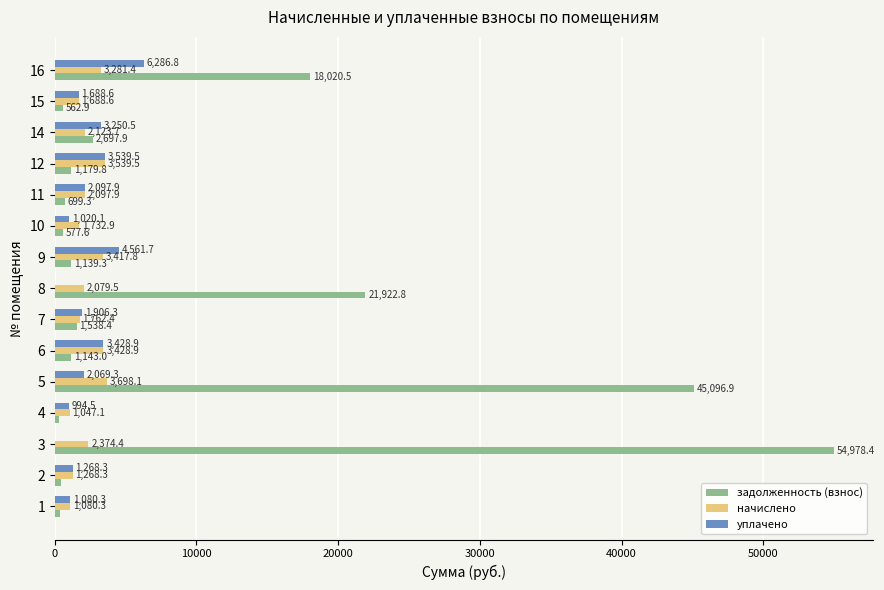

Between 12 and 16, which series saw the biggest shift?

задолженность (взнос)